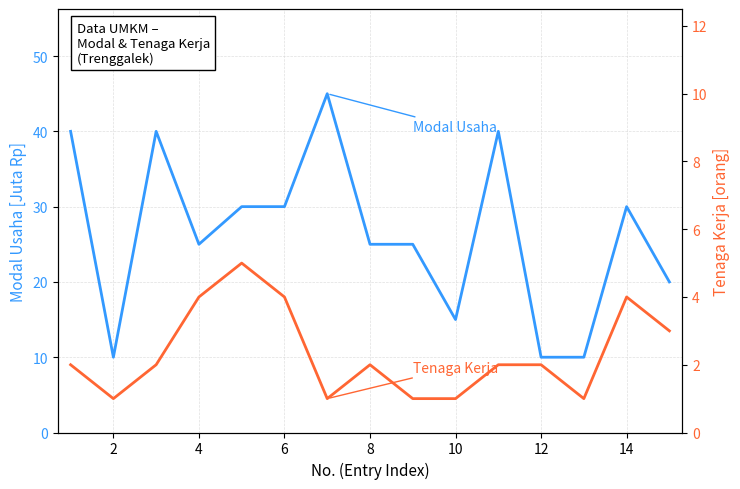

What are all the series names shown in the legend?

Modal Usaha (Juta Rp), Tenaga Kerja